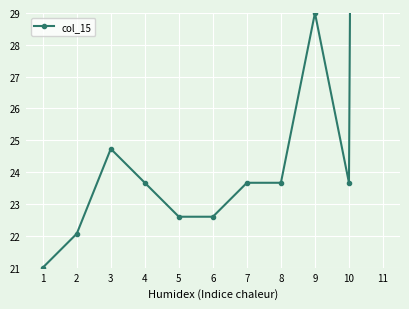

At which category does the chart reach its minimum across all series?

1